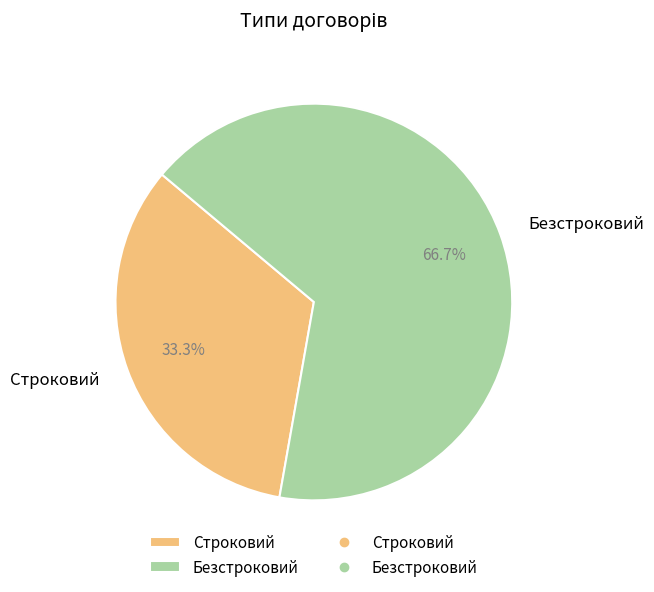

To the nearest percent, what is the combined percentage of Строковий and Безстроковий?

100%